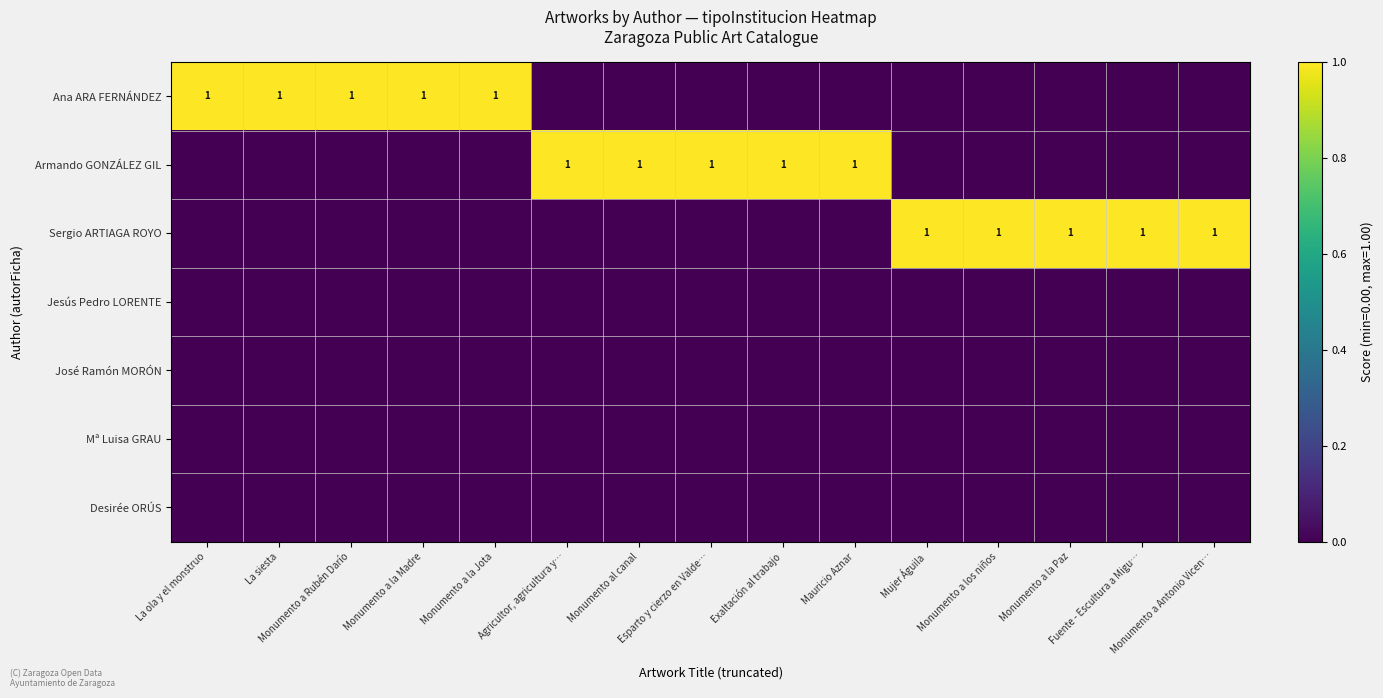

The value of José Ramón MORÓN at Monumento a la Jota is 0. True or false?

True